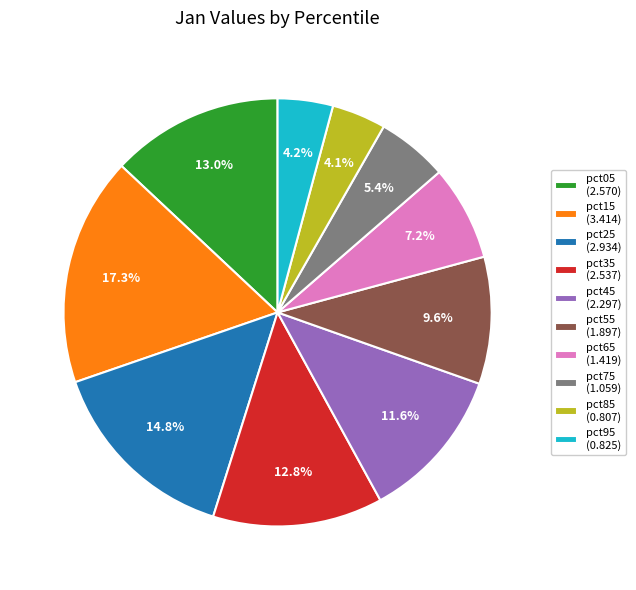

How many segments does this pie chart have?

10